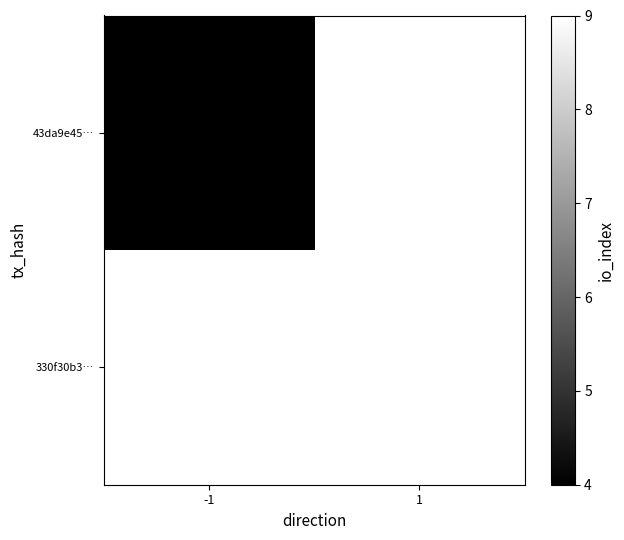

List the series in order of their overall mean, highest first.

43da9e45…, 330f30b3…